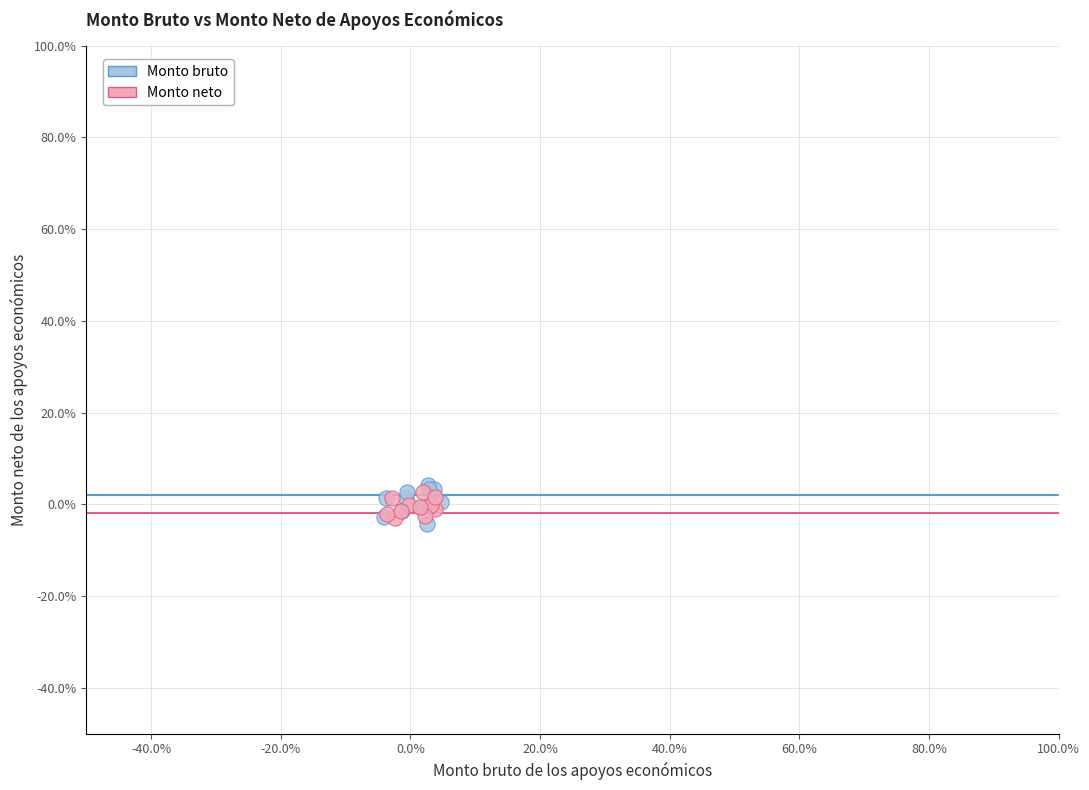

Which series reaches the minimum Y coordinate?

Monto bruto